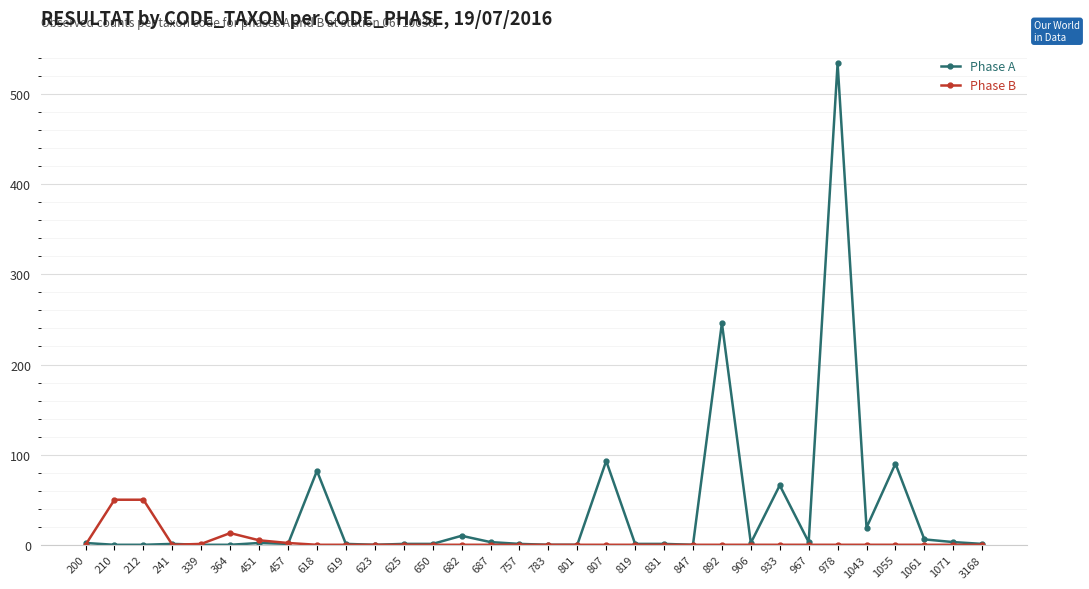

What is the sum of all Phase A values?

1170